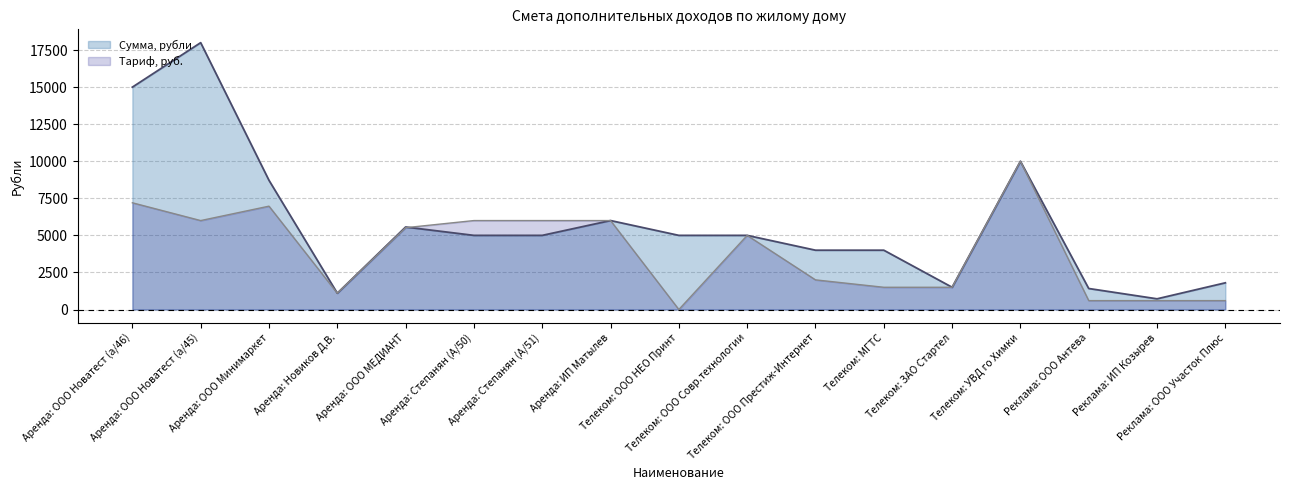

List the series in order of their peak value, highest first.

Сумма, рубли, Тариф, руб.